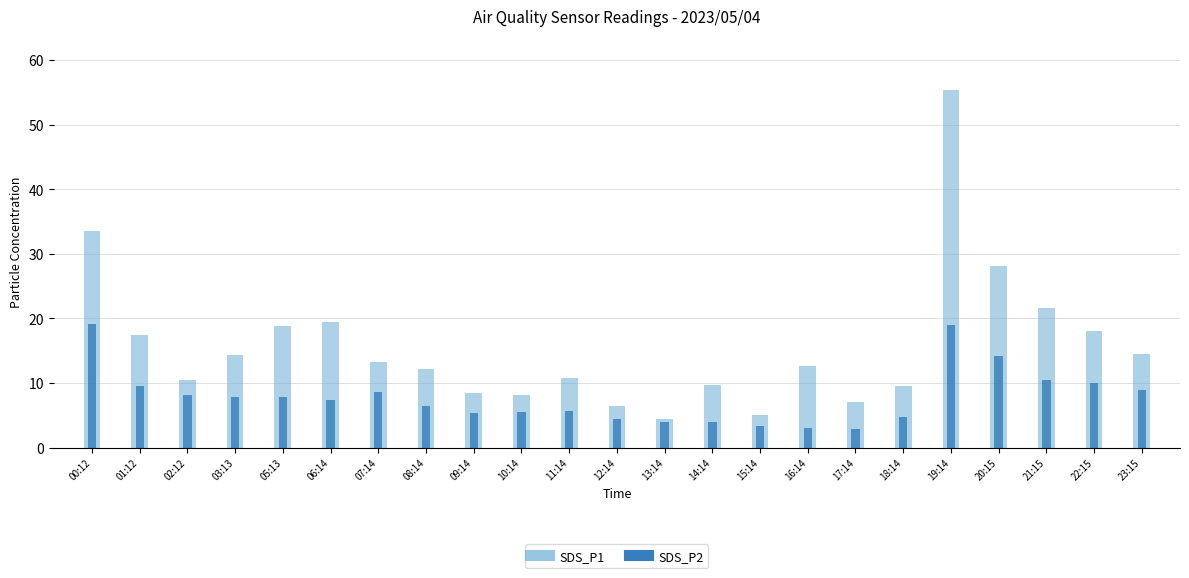

The SDS_P1 series shows 9.1 at 03:13. True or false?

False